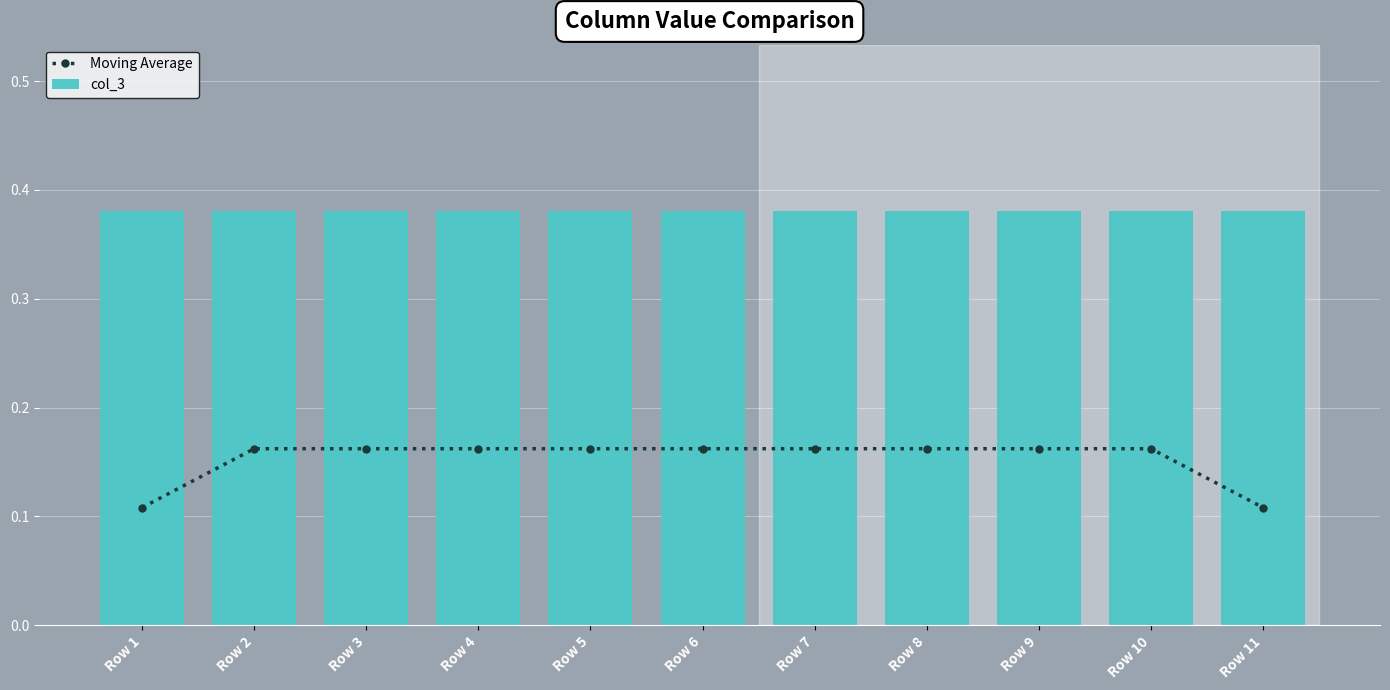

Which has a higher value, Row 8 or Row 6?

Row 8